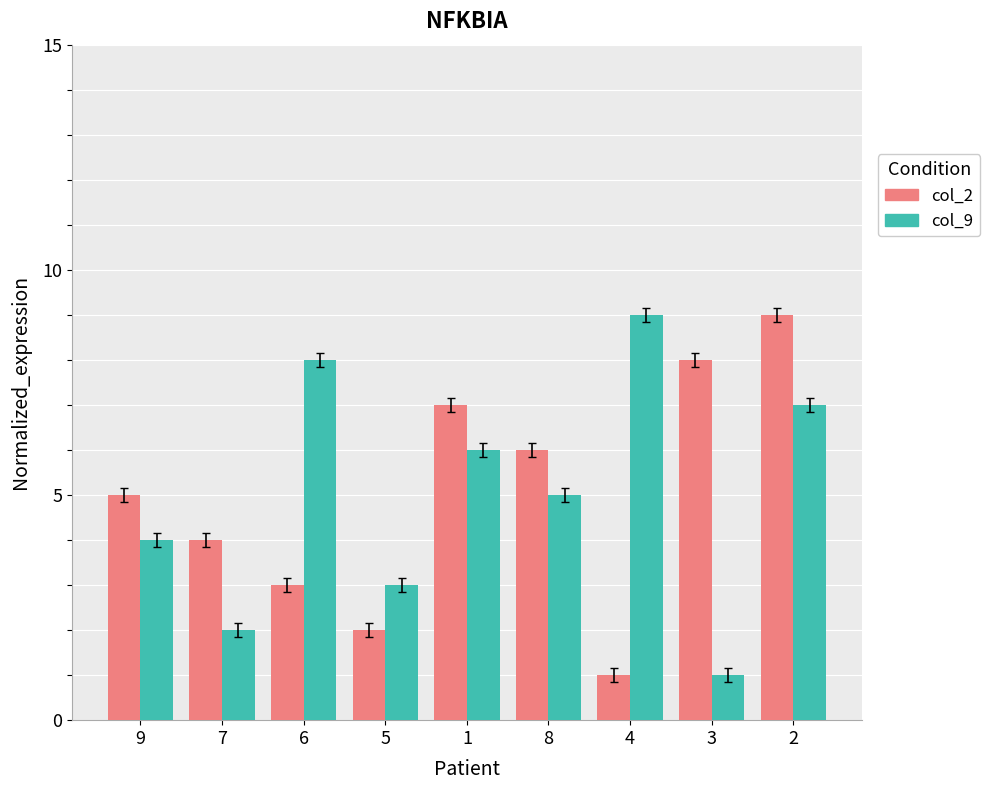

What is the difference between the col_2 values at 2 and 4?

8